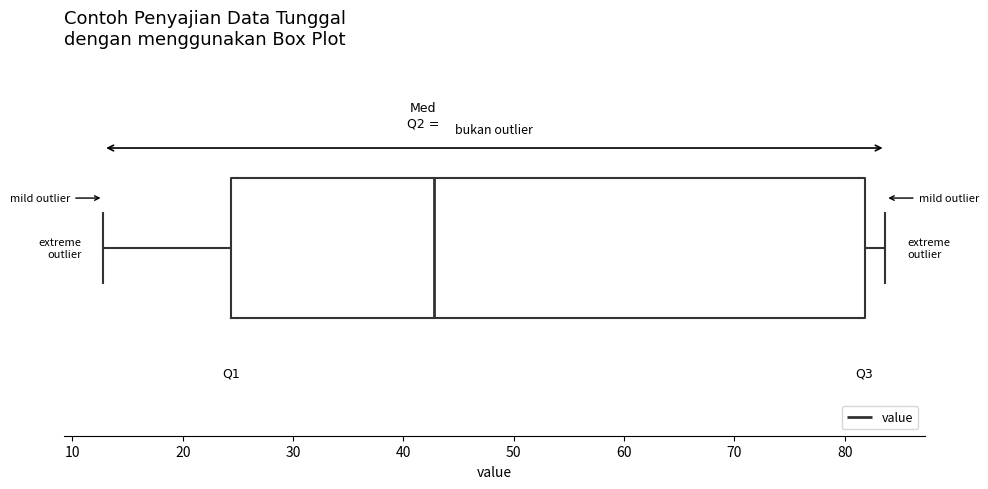

Where does the right whisker of the box end on the x-axis? The values are not printed on the chart, so give them approximately, as read against the axis.

84